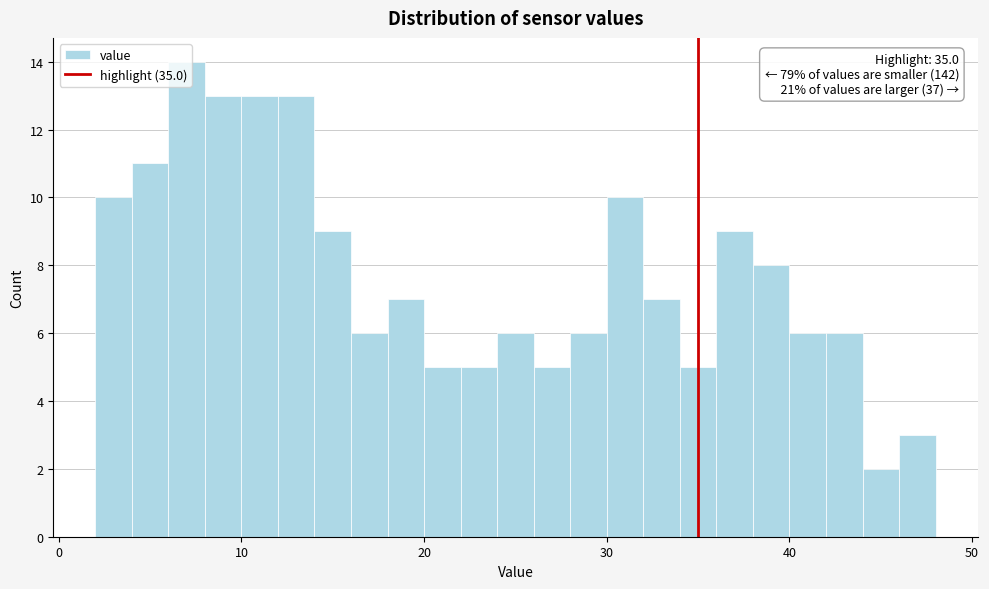

Read against the x-axis, roughly where is the centre of the tallest bar?

7